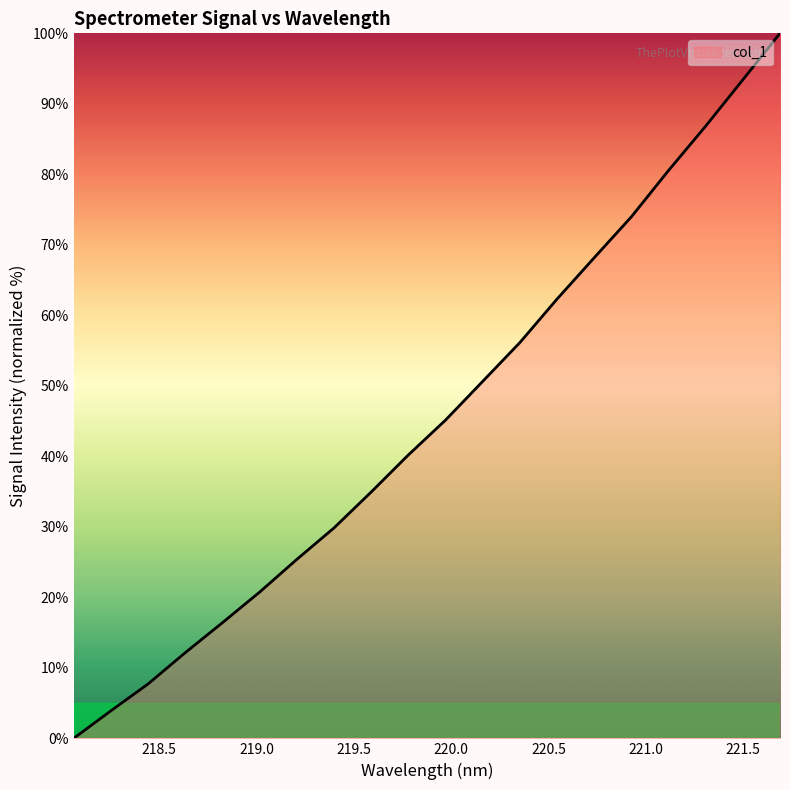

What is the greatest value displayed?

100.0